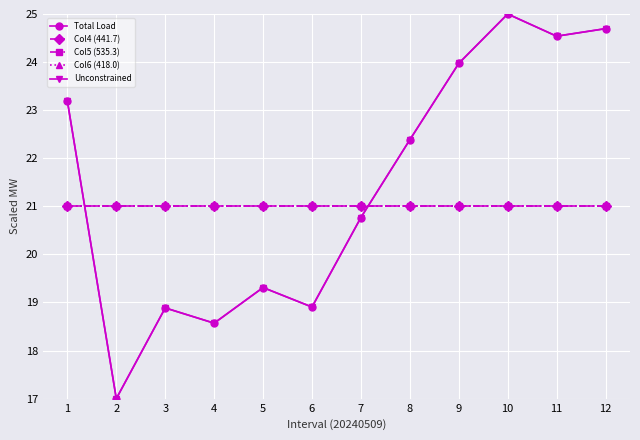

List the series in order of their peak value, highest first.

Total Load, Unconstrained, Col4 (441.7), Col5 (535.3), Col6 (418.0)